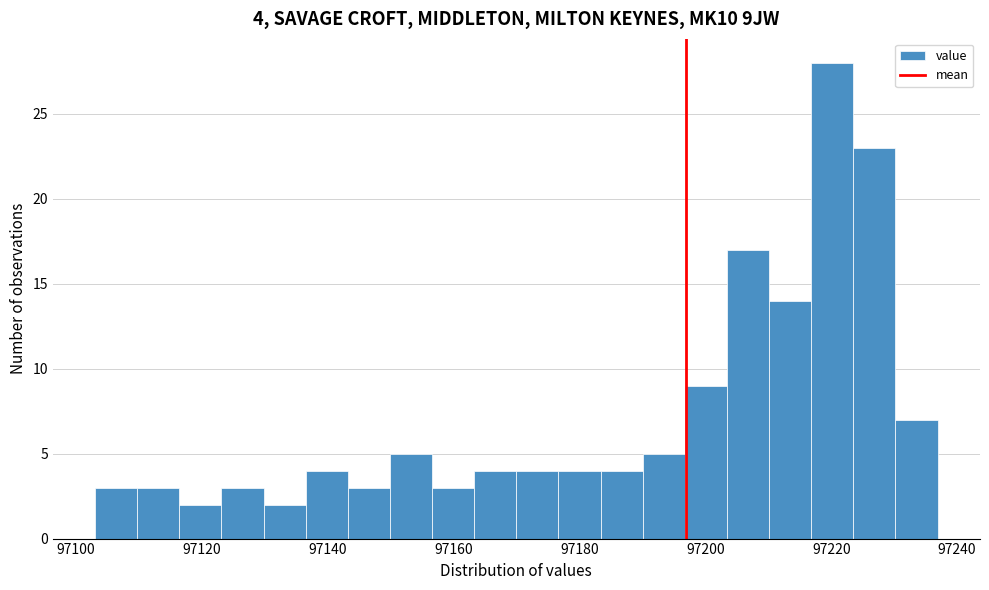

Around what value on the x-axis is the tallest bar? Give the approximate position of its centre, as read against the axis.

97220